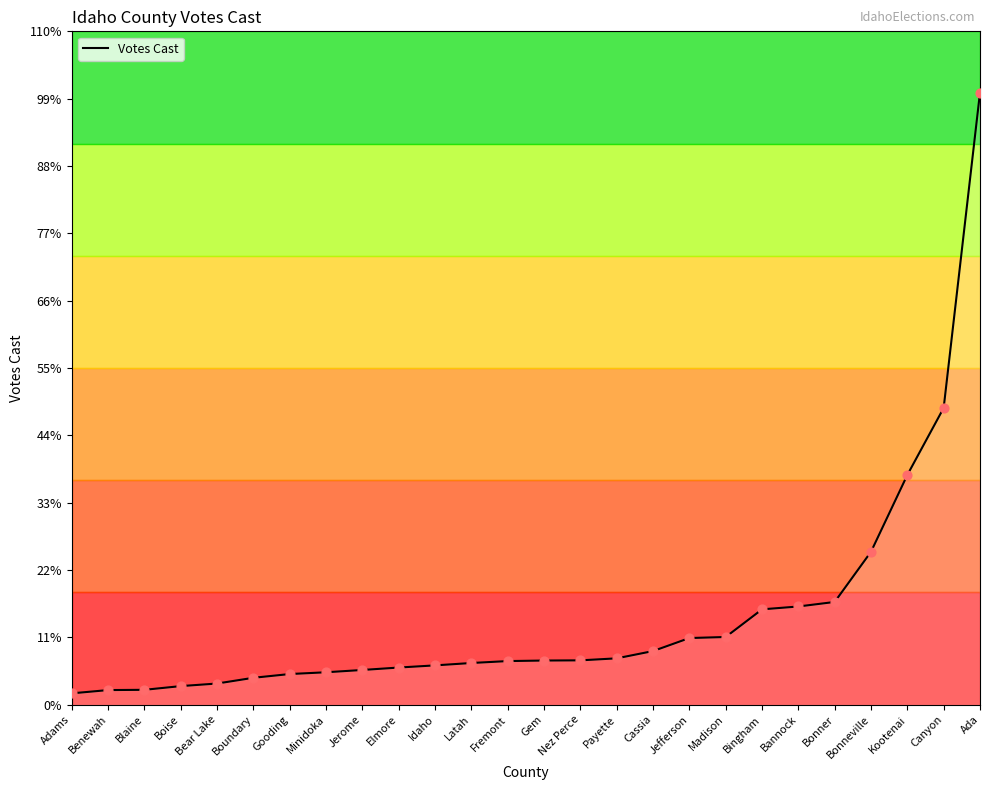

Approximately how many times larger is the value at Benewah compared to Boise?

0.8